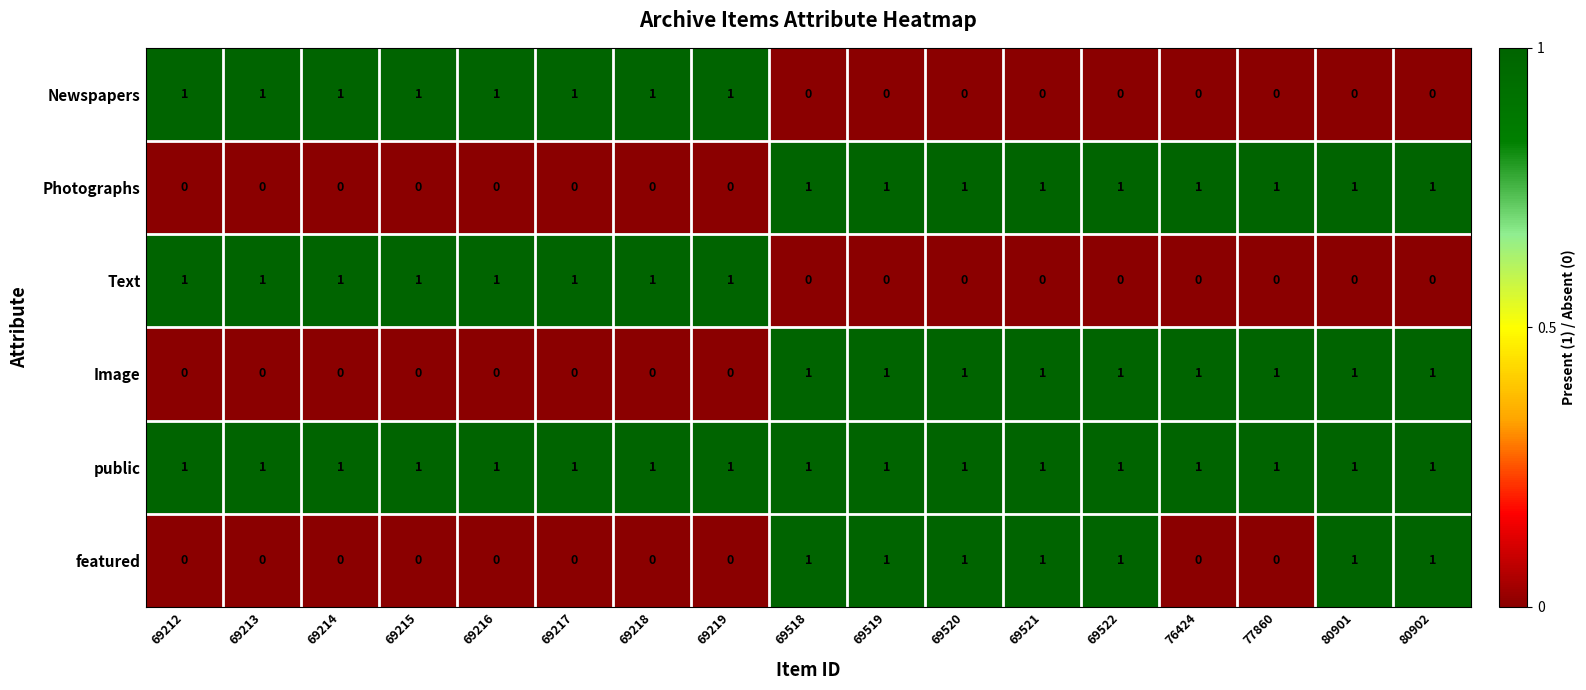

Count the Text values in the range 0 to 1.

17